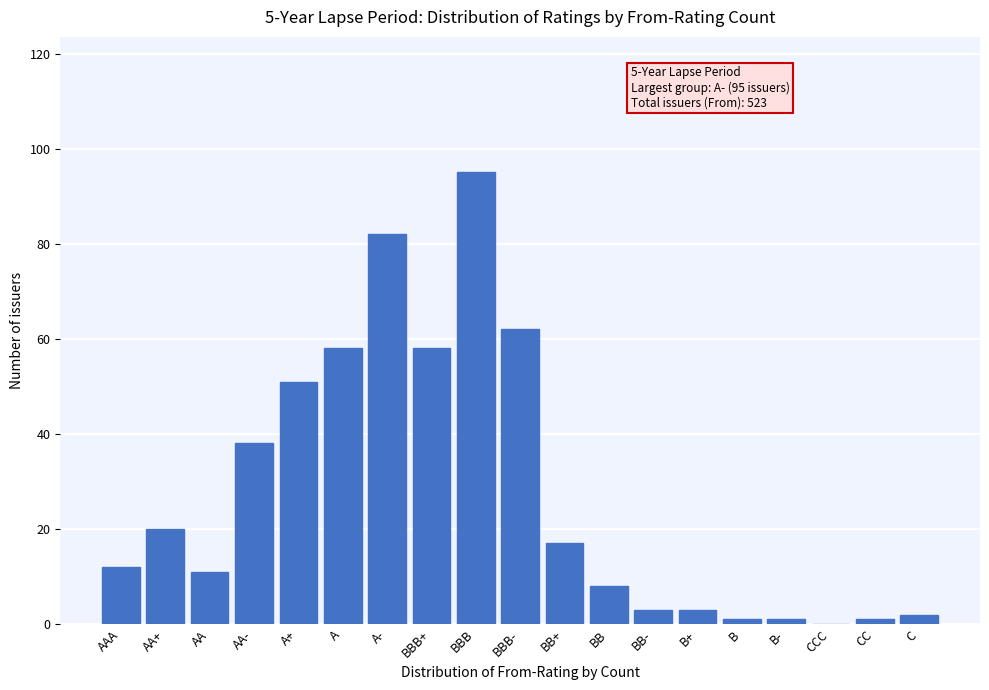

Reading left to right, list all the values displayed in this chart.

AAA=12	AA+=20	AA=11	AA-=38	A+=51	A=58	A-=82	BBB+=58	BBB=95	BBB-=62	BB+=17	BB=8	BB-=3	B+=3	B=1	B-=1	CCC=0	CC=1	C=2